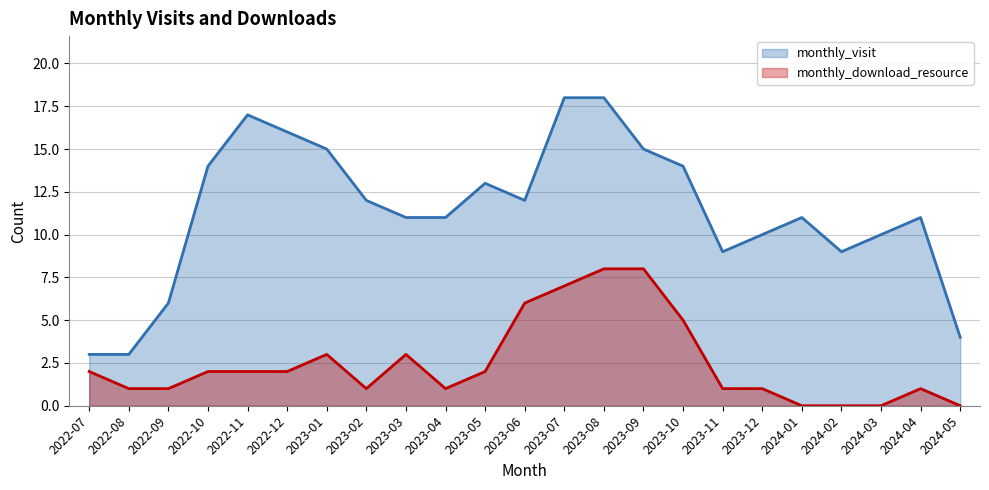

Where is the first local minimum for monthly_visit?

2023-06